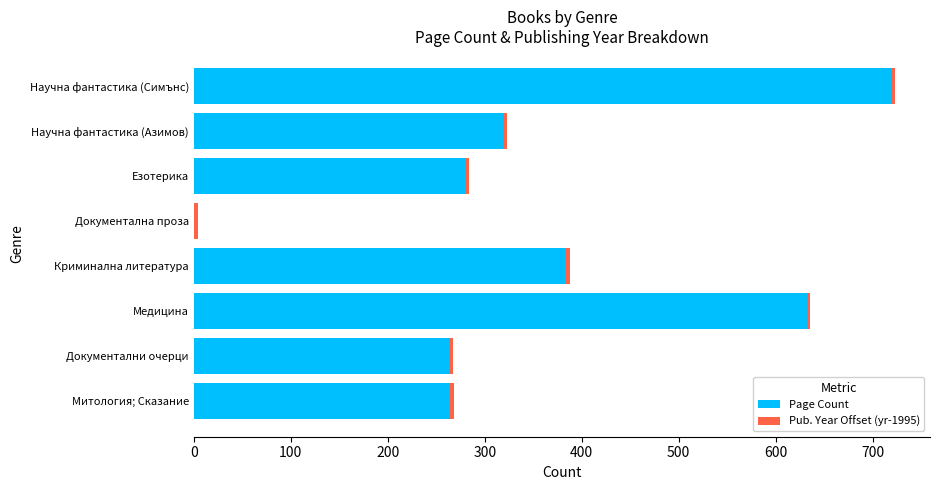

What is the sum of all Page Count values?

2864